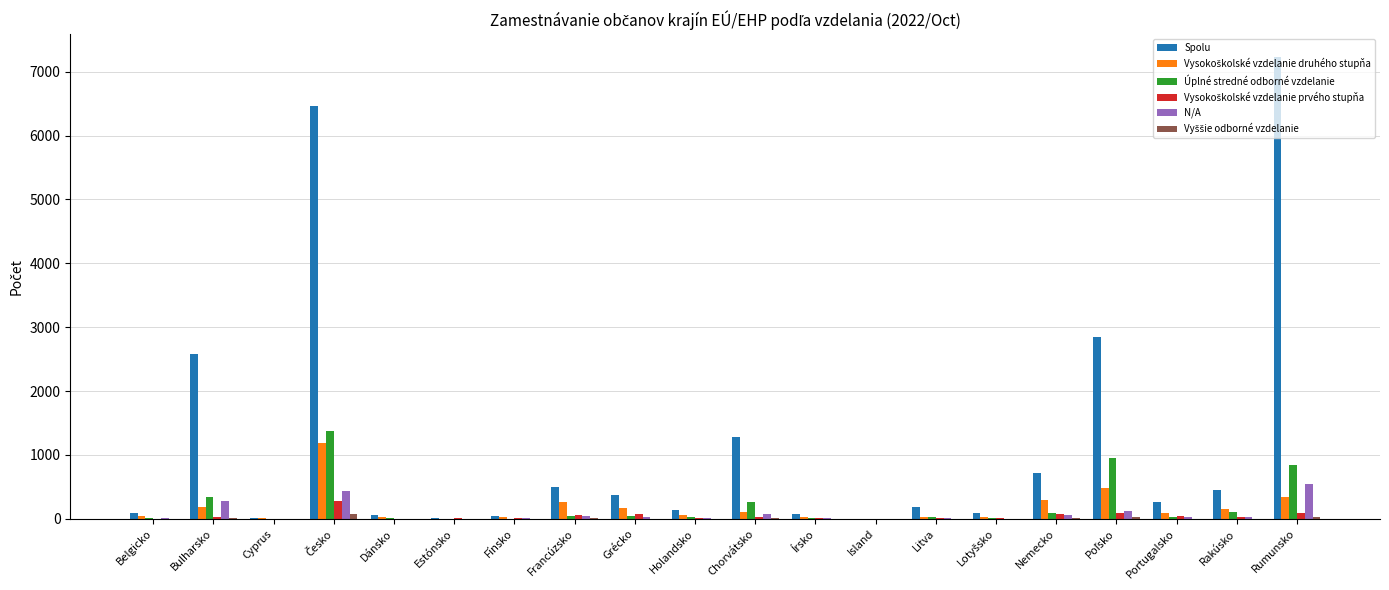

Which series has the largest range (max minus min)?

Spolu